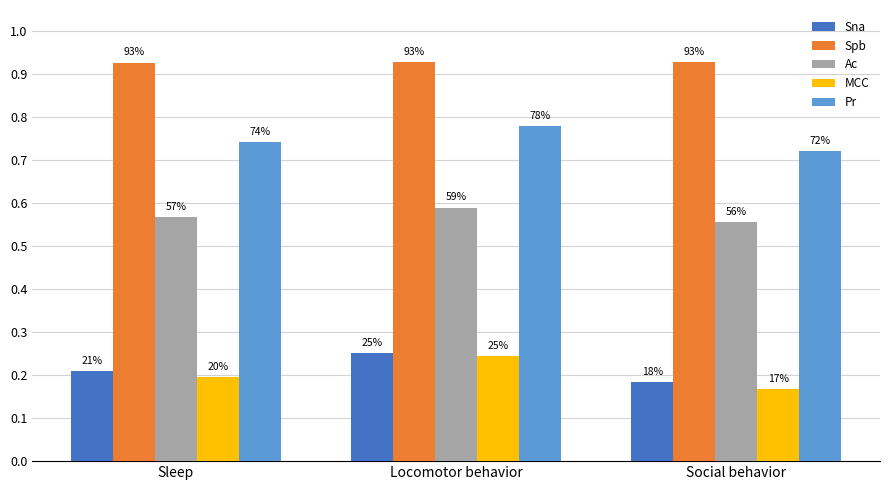

What is the total value across all series at Sleep?

2.6